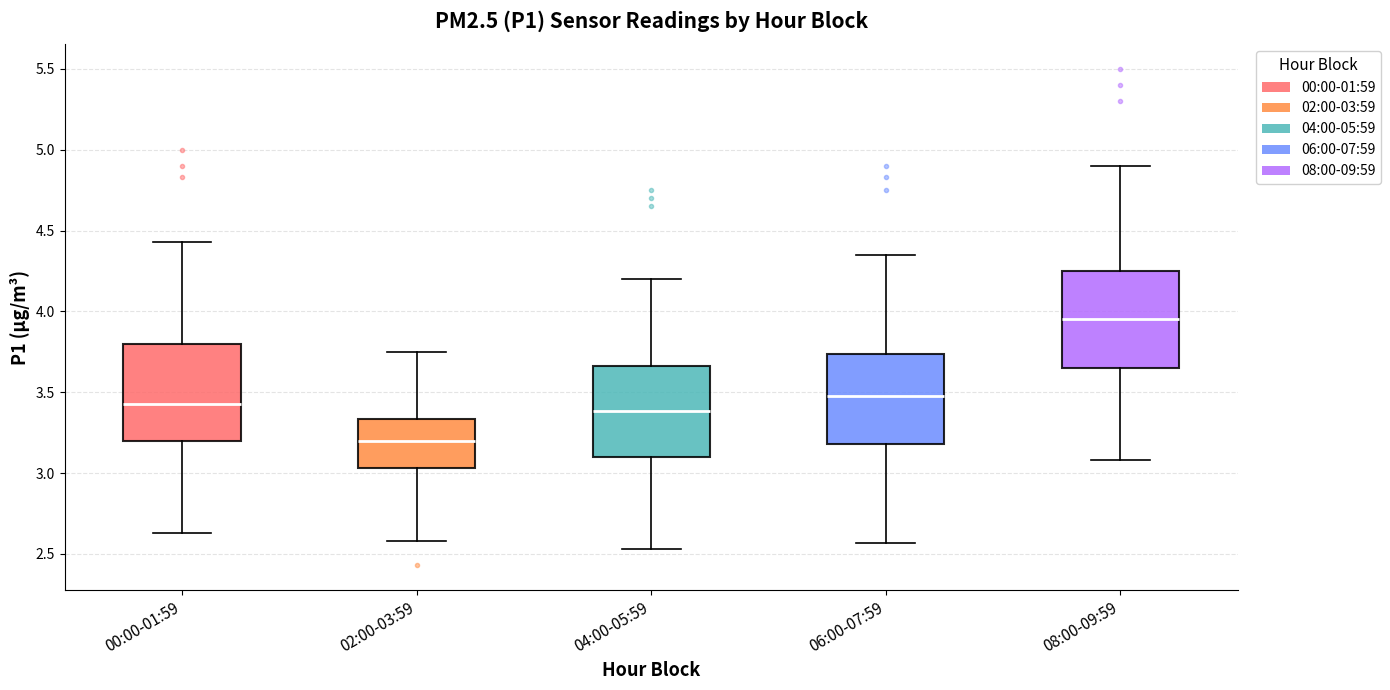

Where is the lower edge of the box for 08:00-09:59 on the y-axis? The values are not printed on the chart, so give them approximately, as read against the axis.

3.65